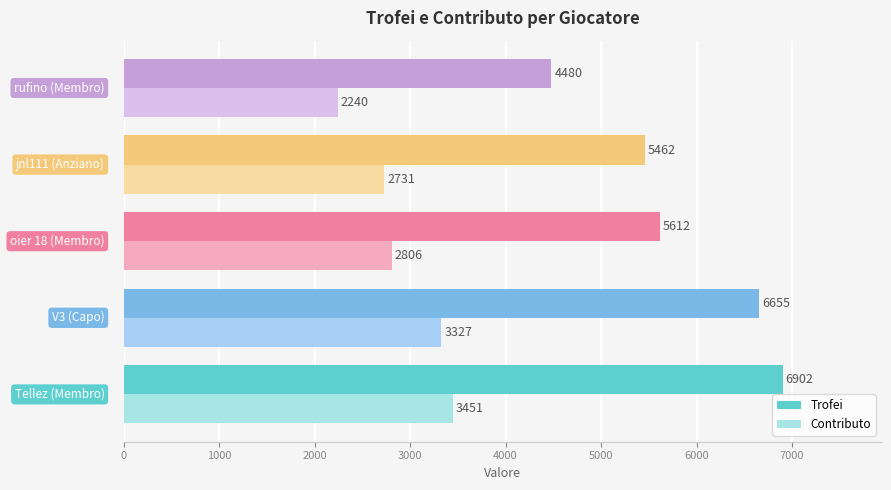

Rank the series by their average value, from highest to lowest.

Trofei, Contributo